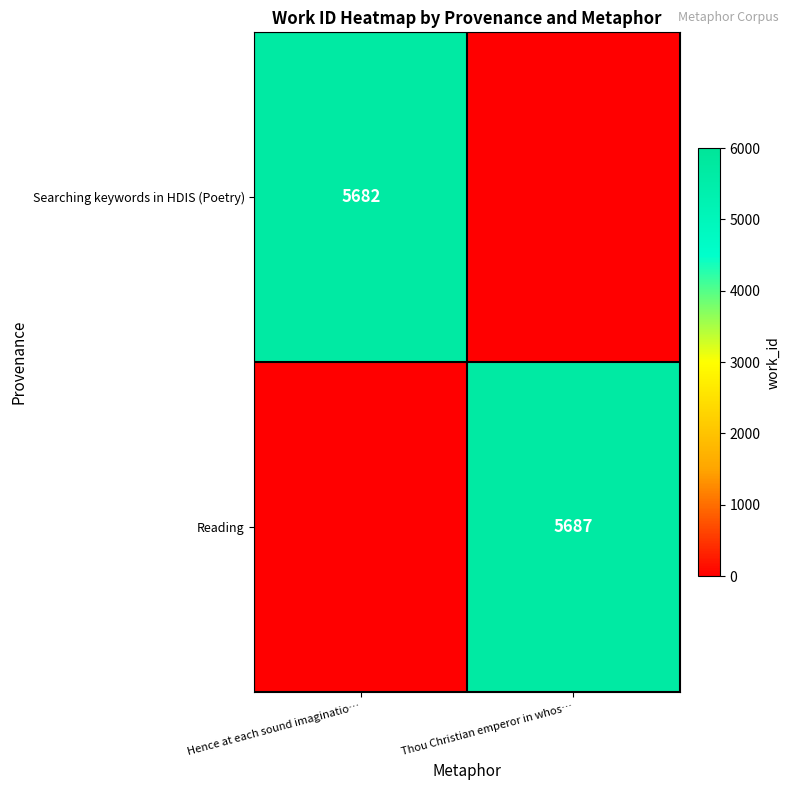

Is it true that Reading equals 1694 at Thou Christian emperor in whos…?

False